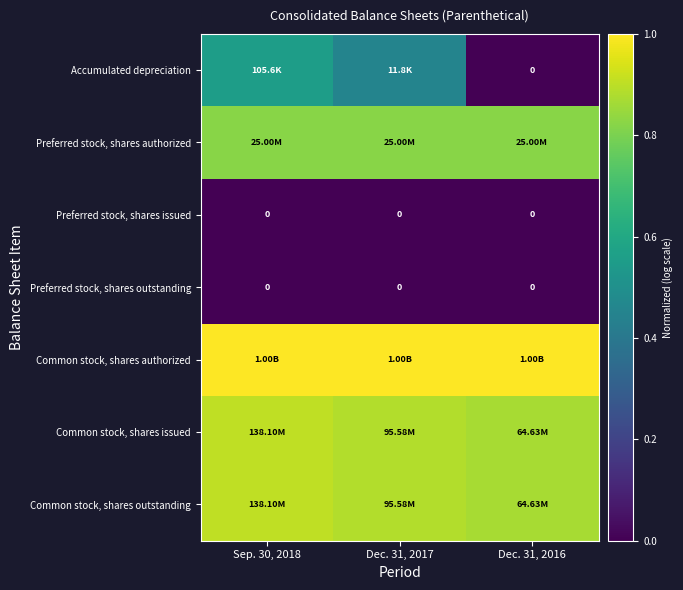

Where is Preferred stock, shares authorized nearest to the value 0?

Sep. 30, 2018